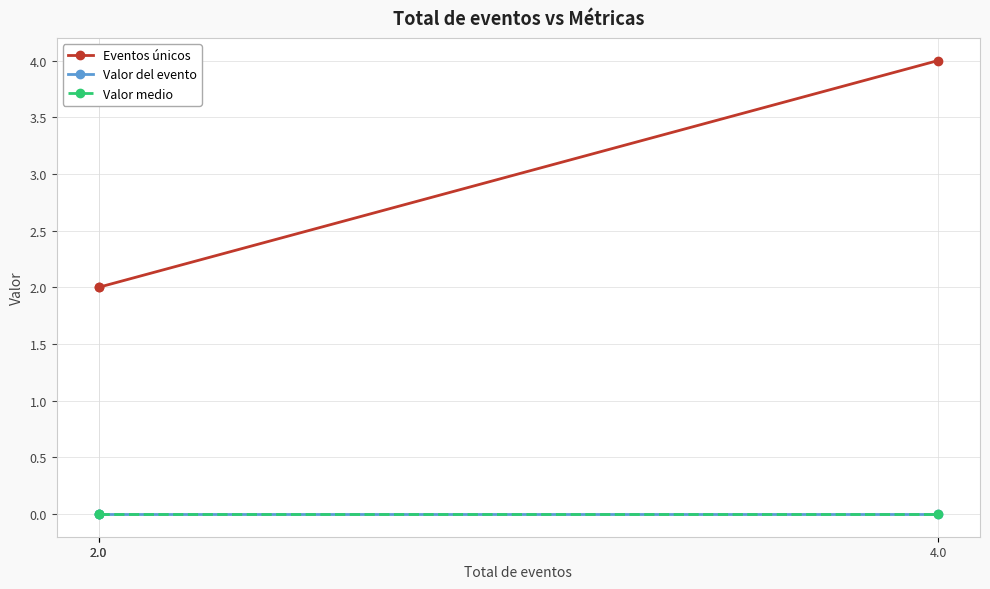

What is the spread (max minus min) of values at 4.0?

4